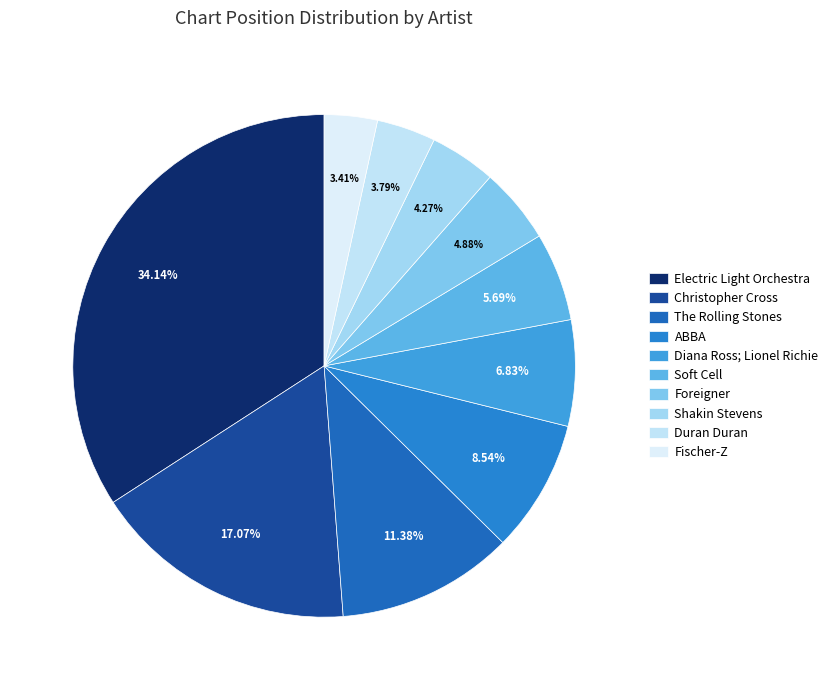

Is Duran Duran the majority of the pie?

No